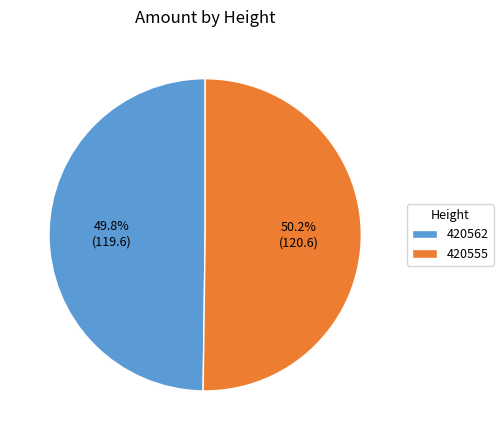

Is the sum of 420562 and 420555 greater than half?

Yes